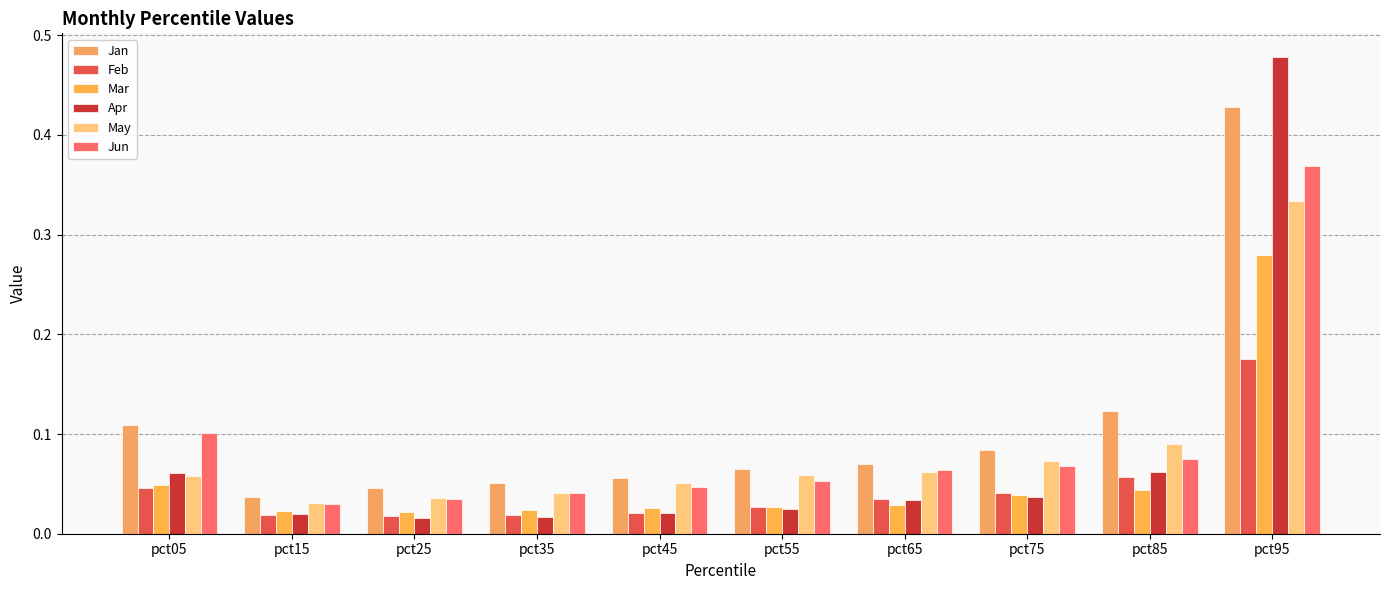

What are all the series names shown in the legend?

Jan, Feb, Mar, Apr, May, Jun